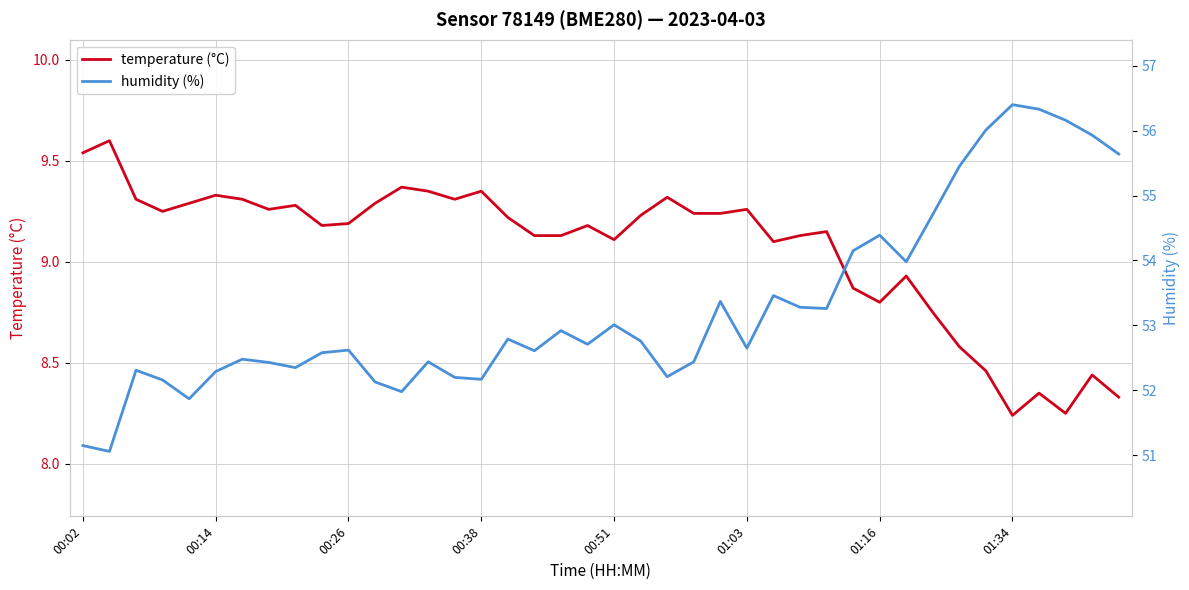

Rank the series by their average value, from lowest to highest.

temperature (°C), humidity (%)